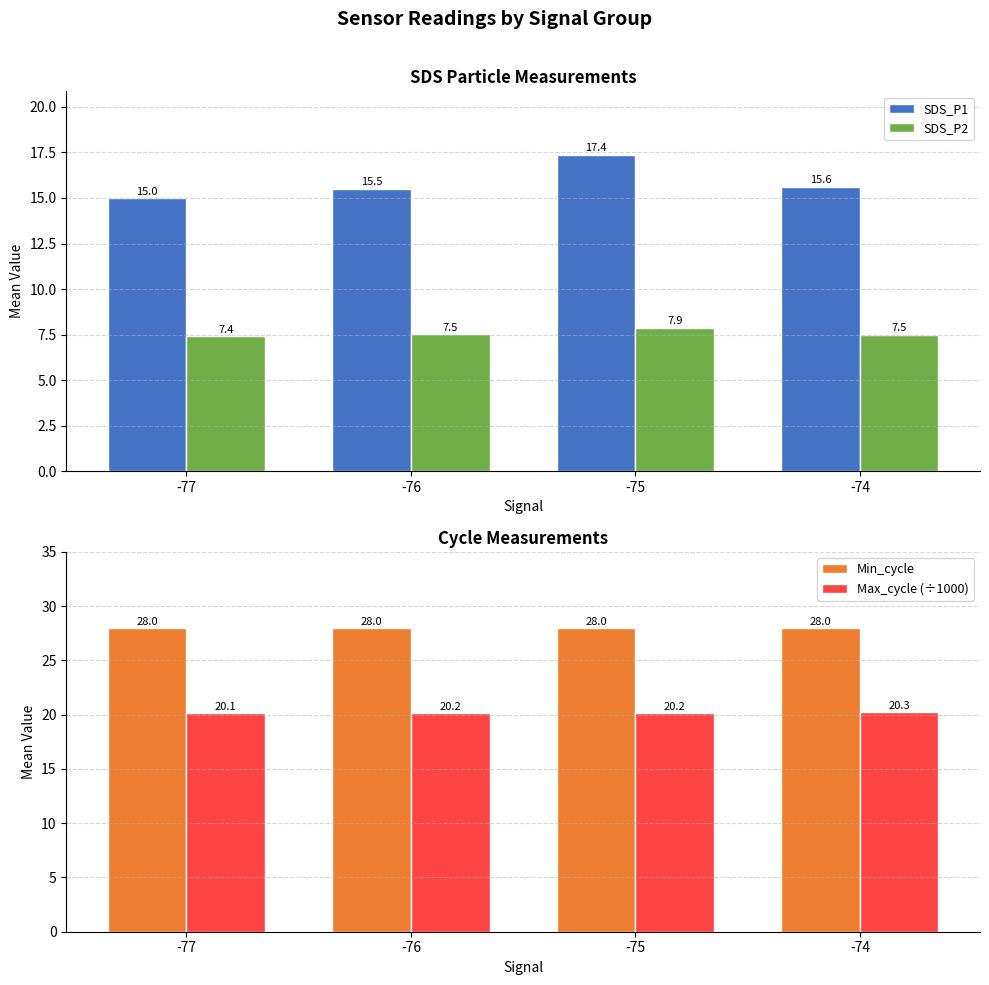

What is the value of the Min_cycle bar at the 3rd from the left?

28.0